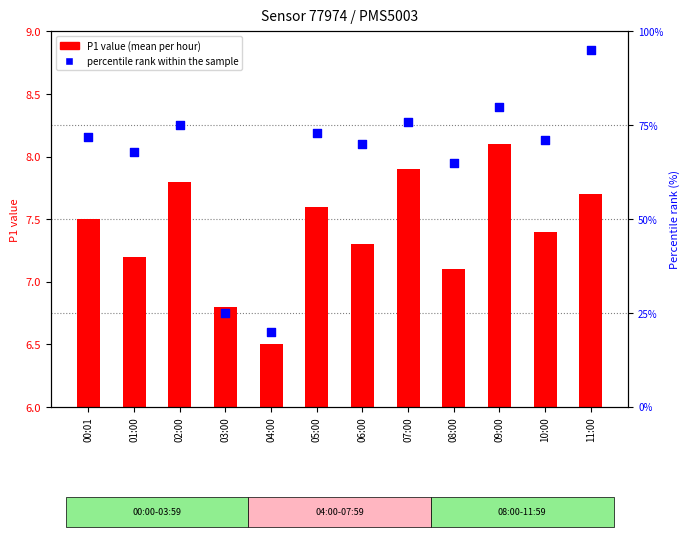

Which series has the widest spread of Y values?

percentile rank within the sample